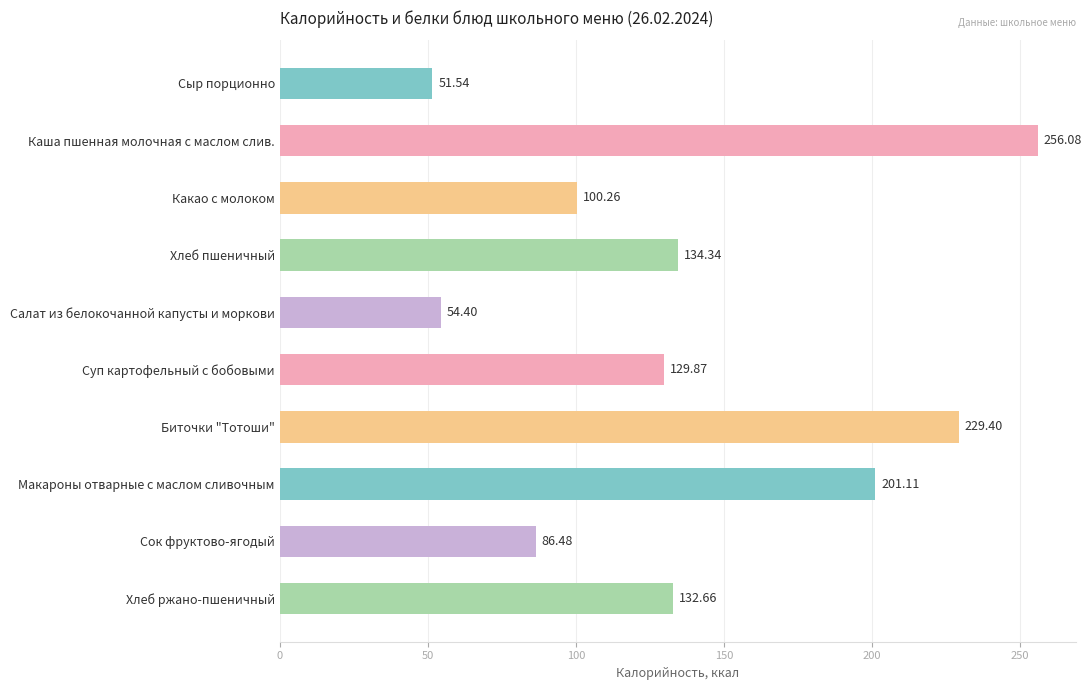

Which category has the highest value across all series?

Каша пшенная молочная с маслом слив.